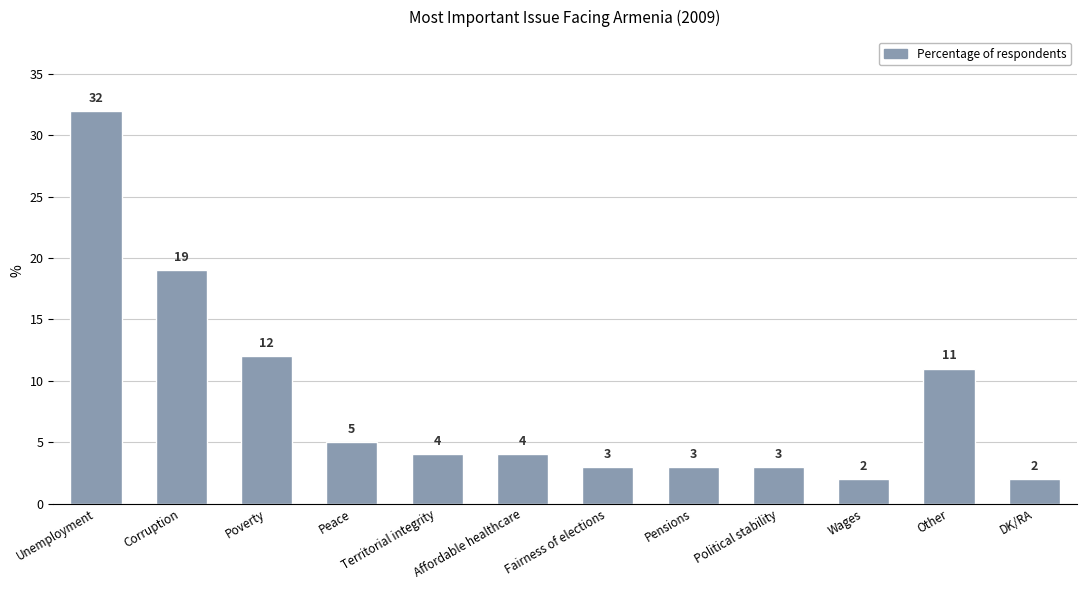

Read the value at Pensions, to the nearest 5.

5